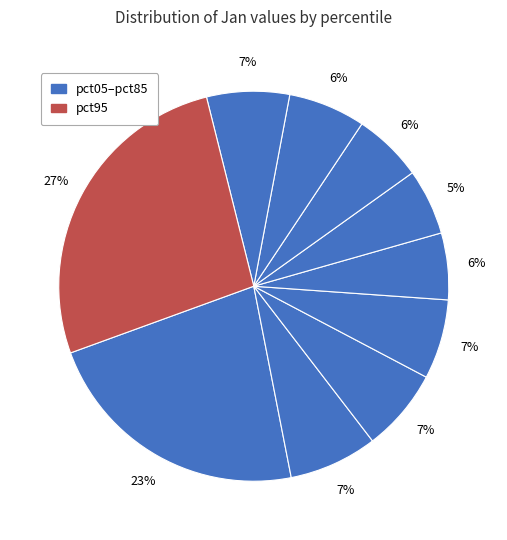

Does any single category account for the majority?

No